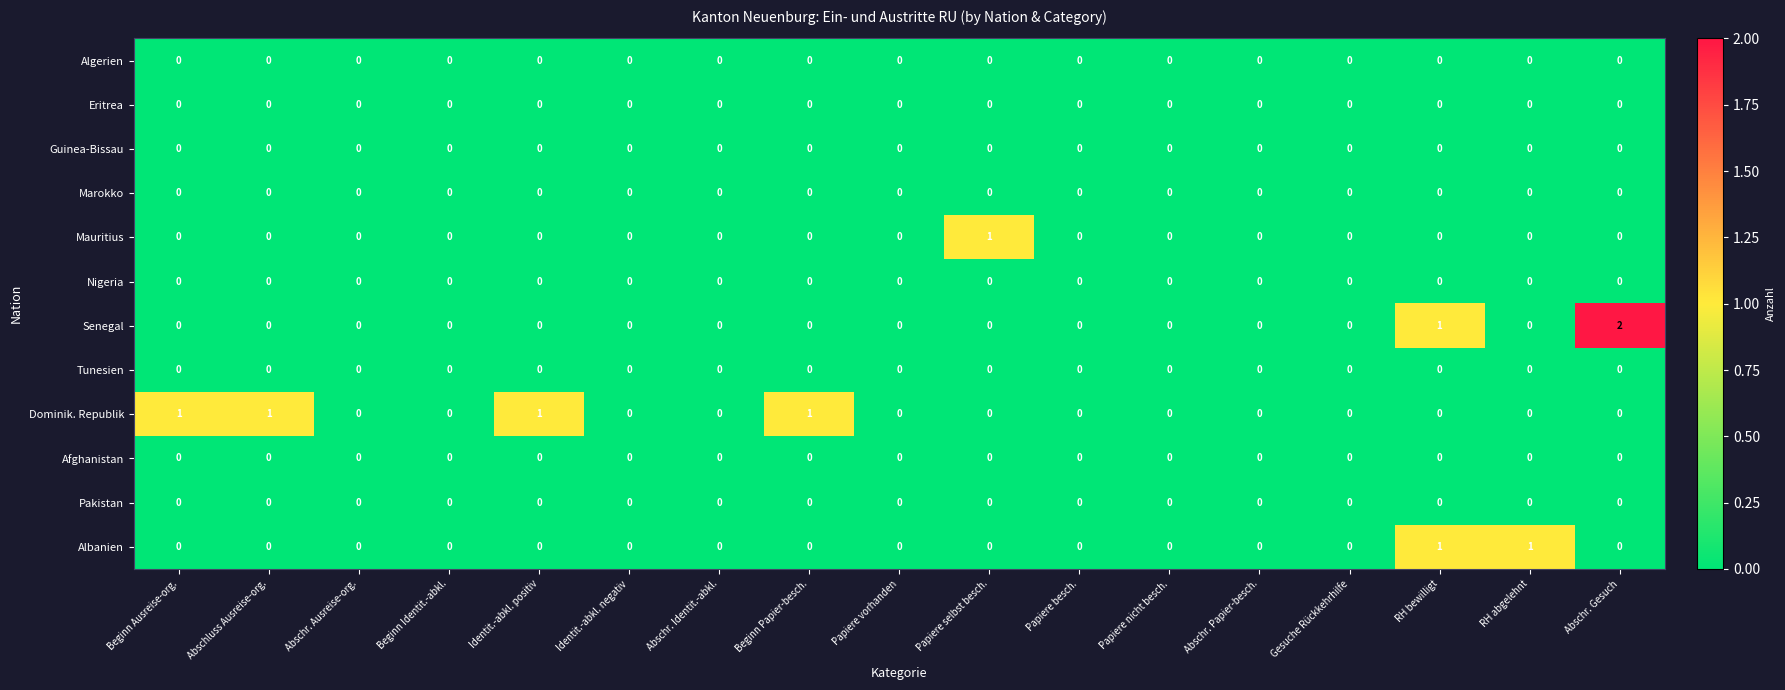

At which category does the chart reach its peak across all series?

Abschr. Gesuch